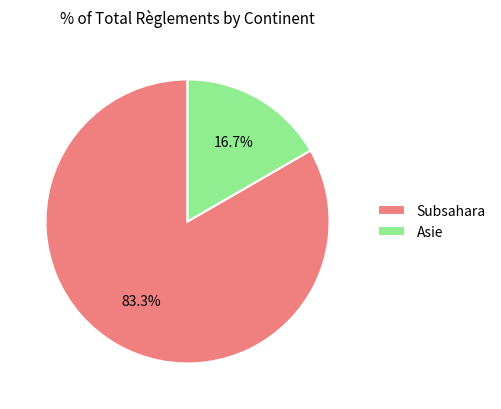

Between Subsahara and Asie, which is larger?

Subsahara